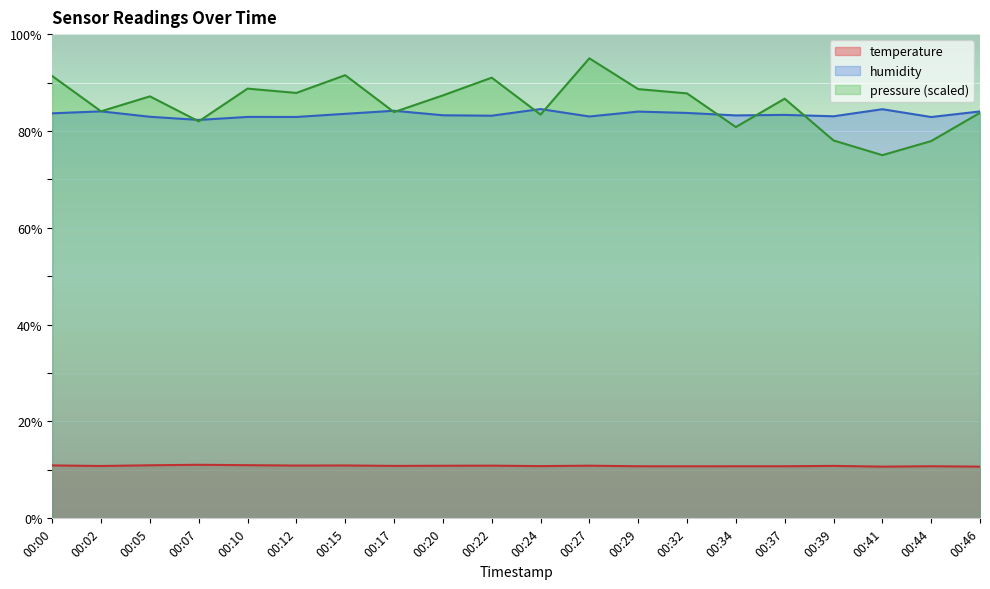

Which series has the largest total across all categories?

pressure (scaled)